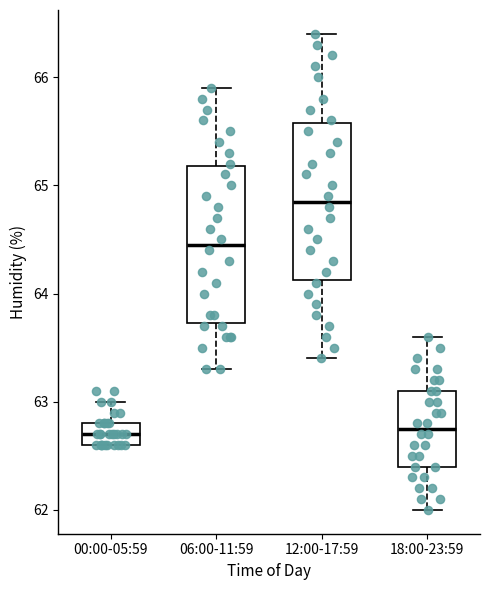

Reading left to right, transcribe this box plot: for each box, give where its median line is, the range the box spans, and where its two whiskers end, as read against the y-axis. The values are not printed on the chart, so give them approximately, as read against the axis.

00:00-05:59: median 62.7, box 62.6 to 62.8, whiskers 62.6 to 63.0
06:00-11:59: median 64.5, box 63.7 to 65.2, whiskers 63.3 to 65.9
12:00-17:59: median 64.9, box 64.1 to 65.6, whiskers 63.4 to 66.4
18:00-23:59: median 62.8, box 62.4 to 63.1, whiskers 62.0 to 63.6